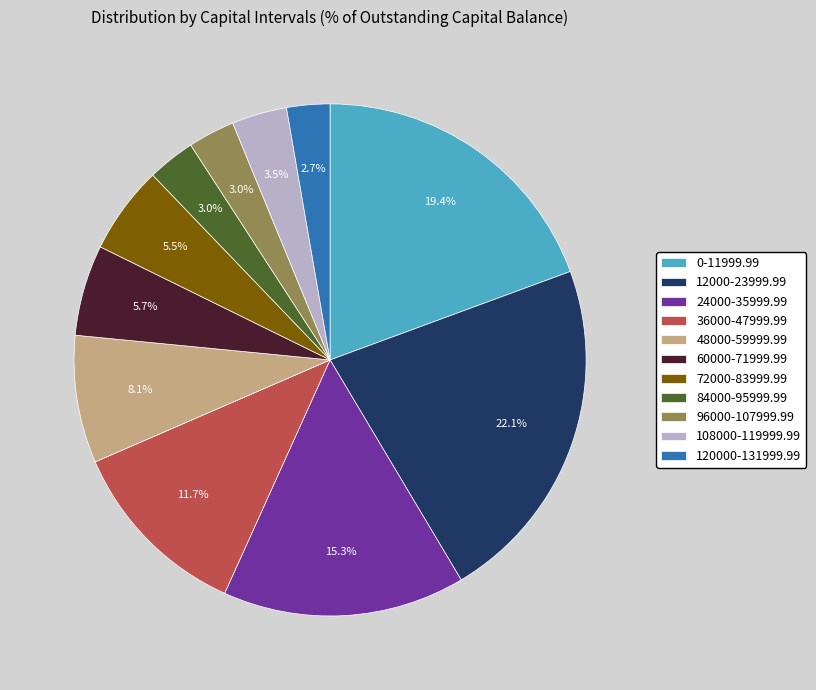

What is the largest slice in the pie chart?

12000-23999.99